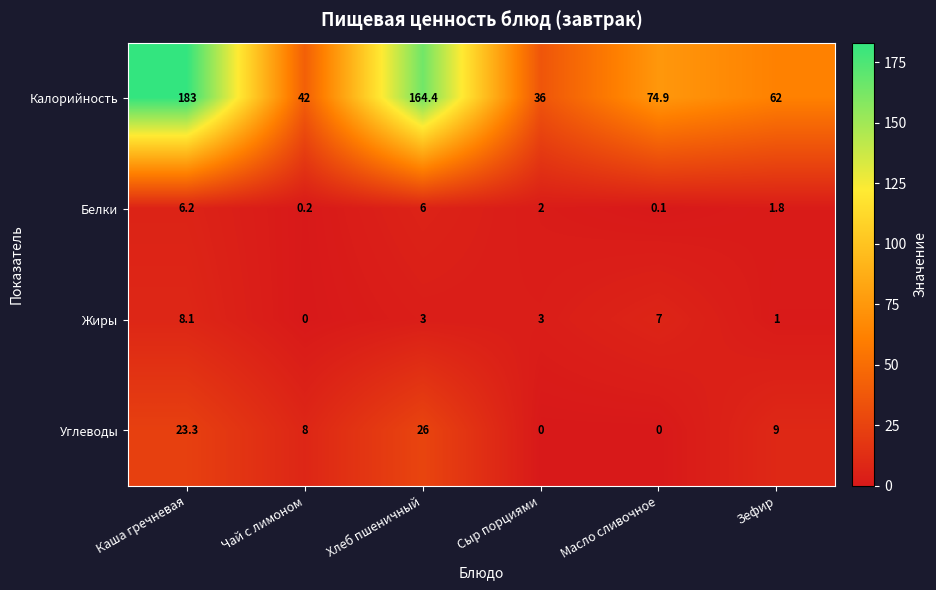

How many distinct data groups are displayed?

4